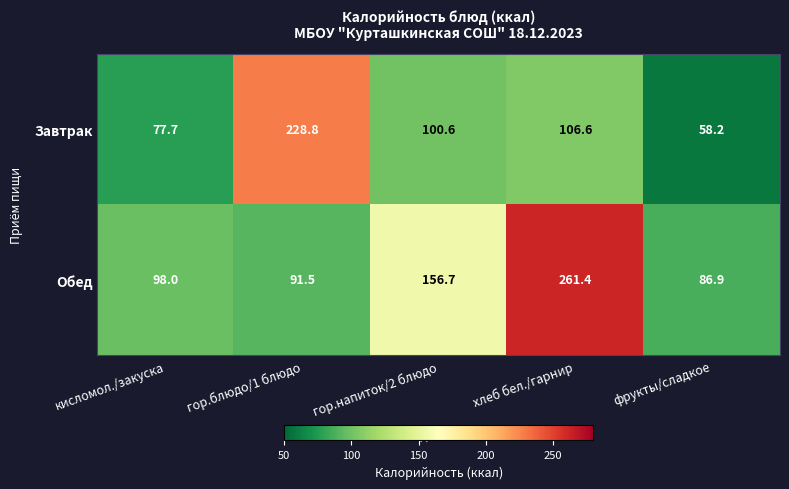

At how many categories does at least one series exceed 212?

2